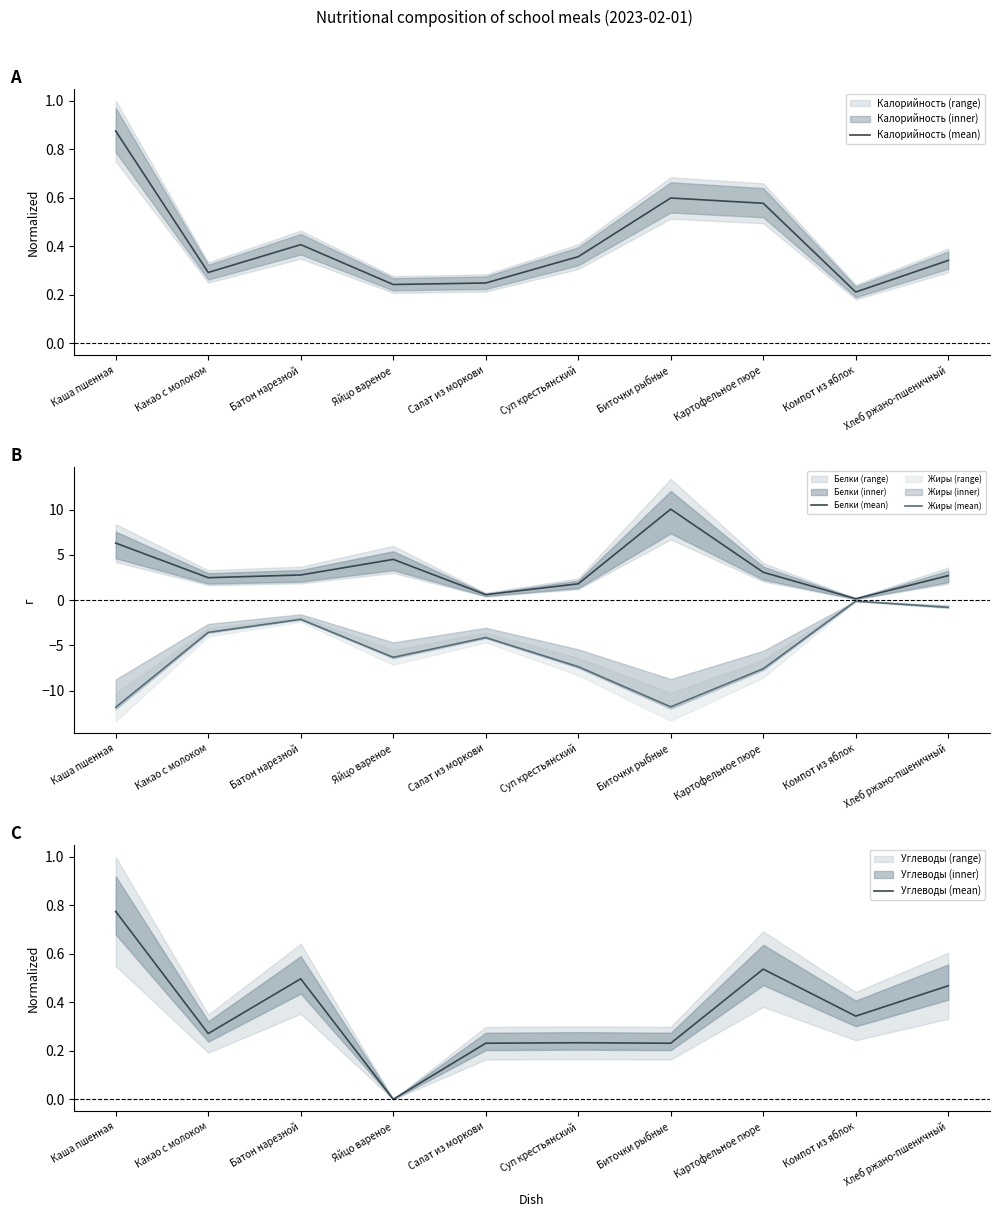

What is the sum of all Калорийность (mean) values?

4.1